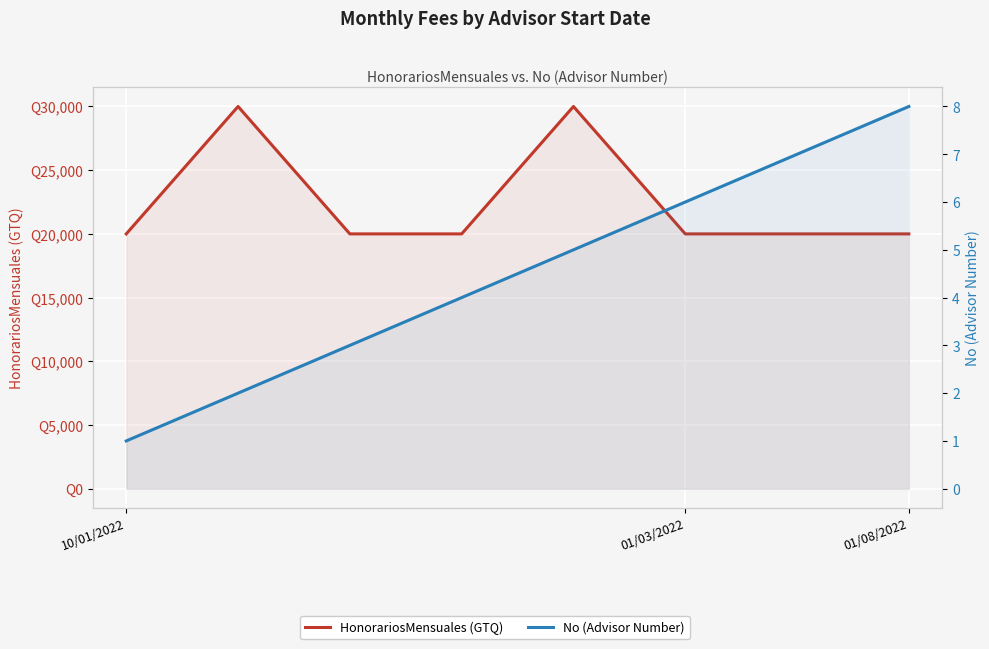

How many values in the HonorariosMensuales (GTQ) series exceed 20000?

2